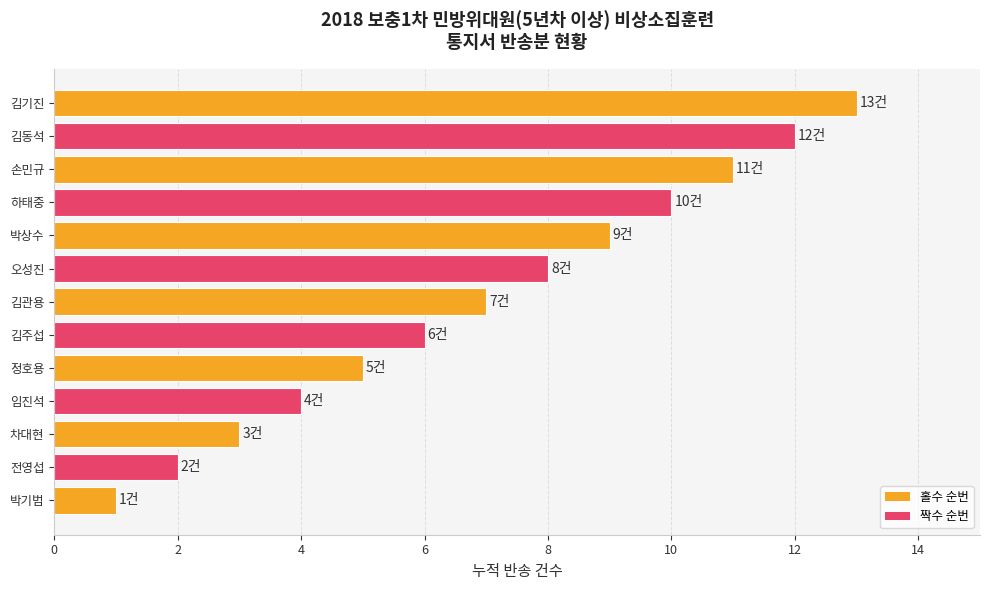

The value at 손민규 is 11. True or false?

True